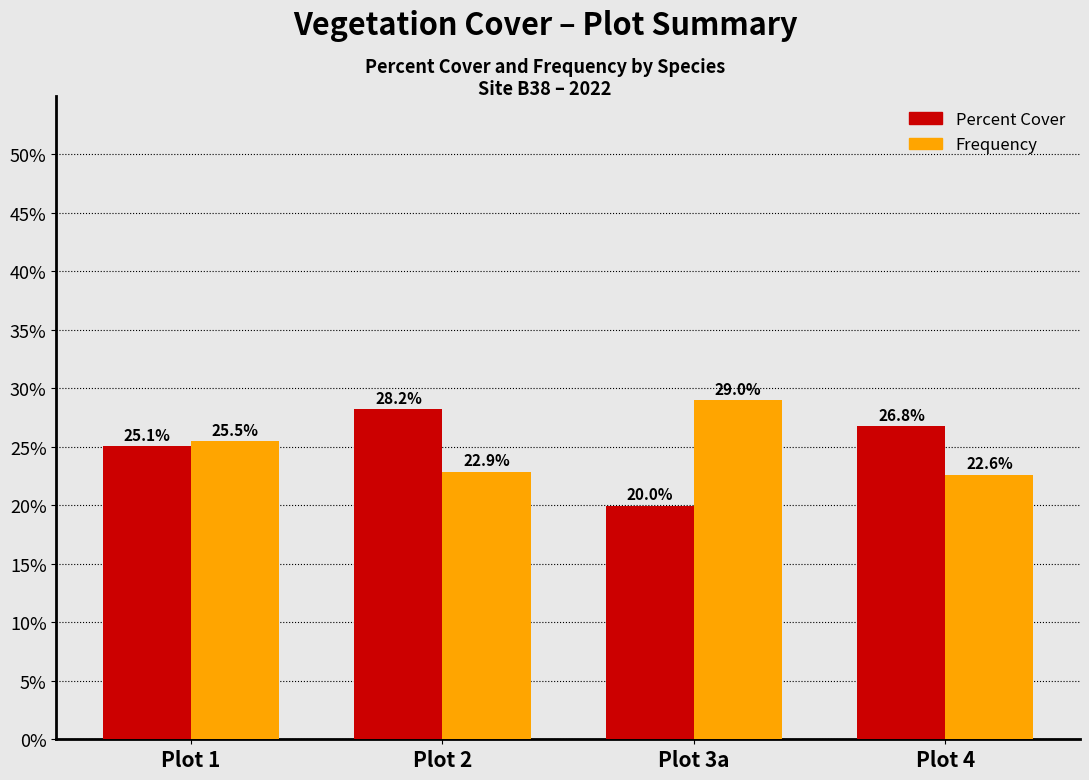

At how many categories does at least one series exceed 28?

2